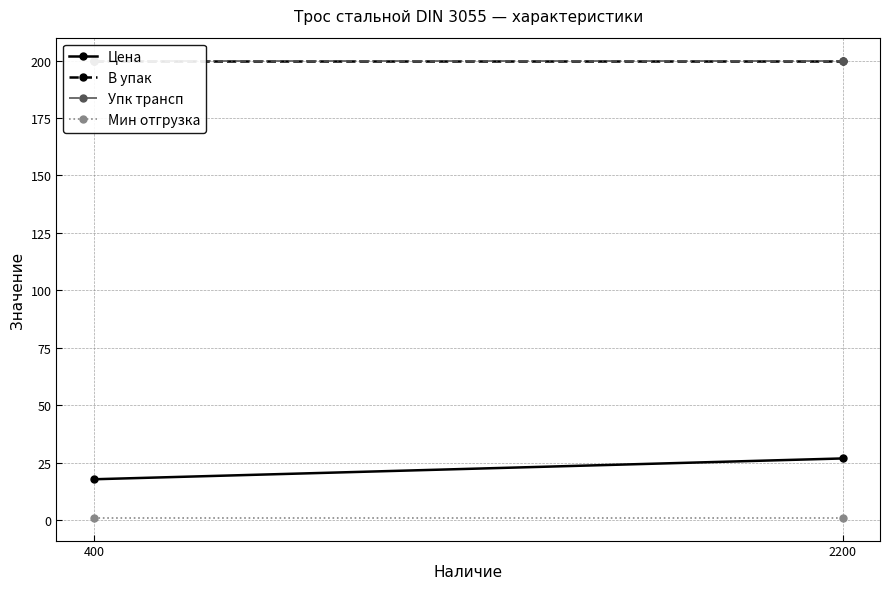

How many lines are shown in the chart?

4